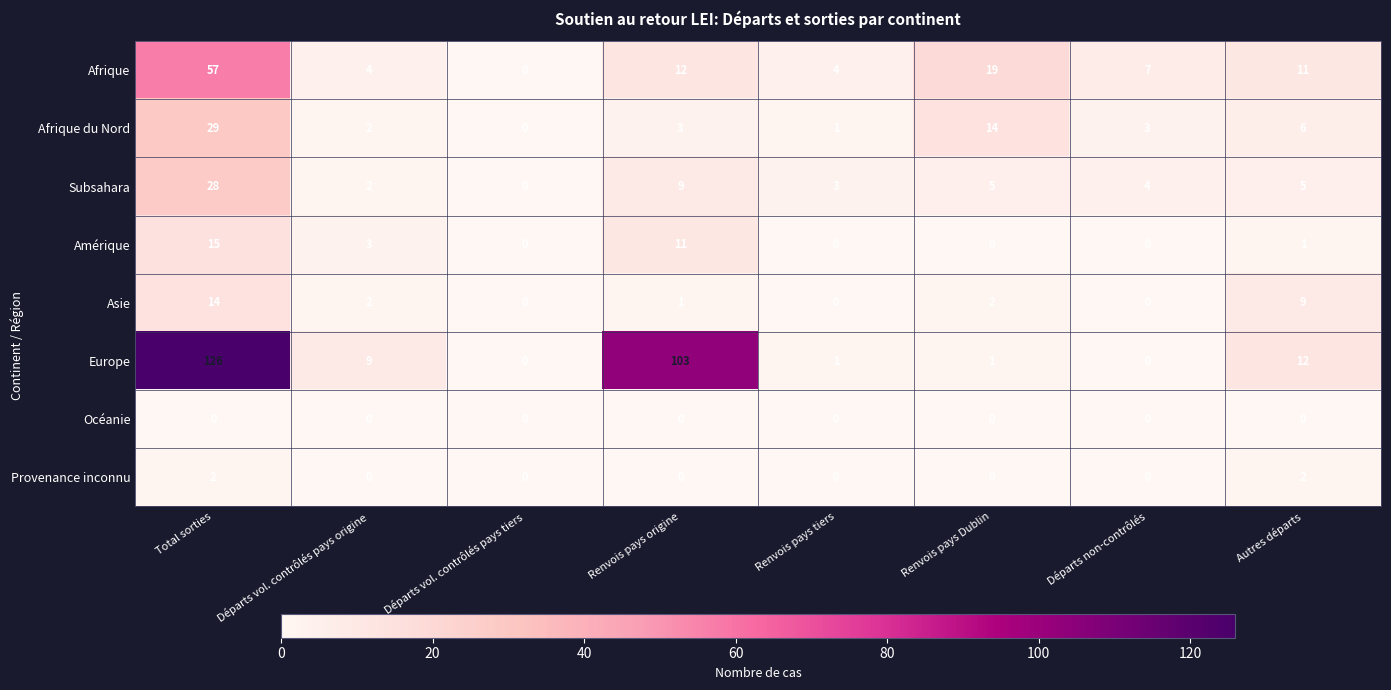

What value does the Asie series have at Autres départs?

9